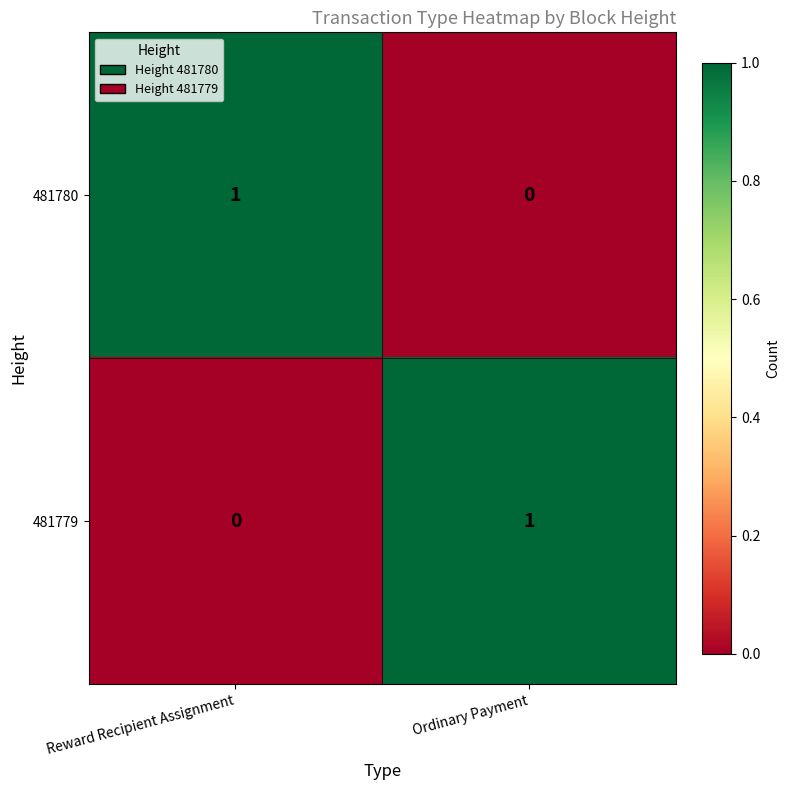

Reading left to right, extract all data points from this chart.

481780: 1	0
481779: 0	1